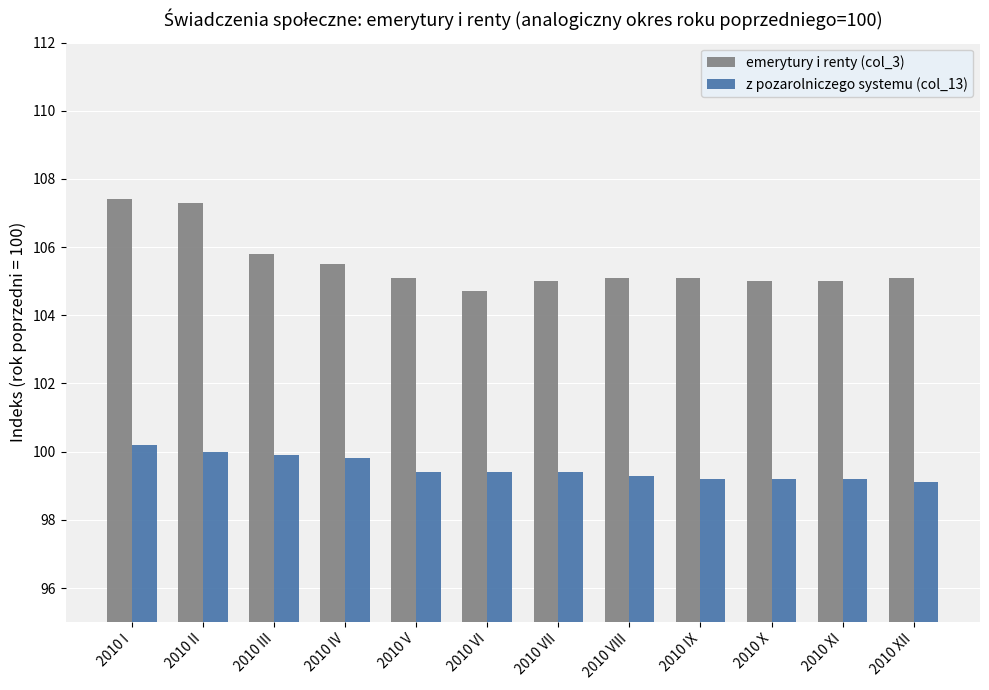

How many bars are there in total?

24